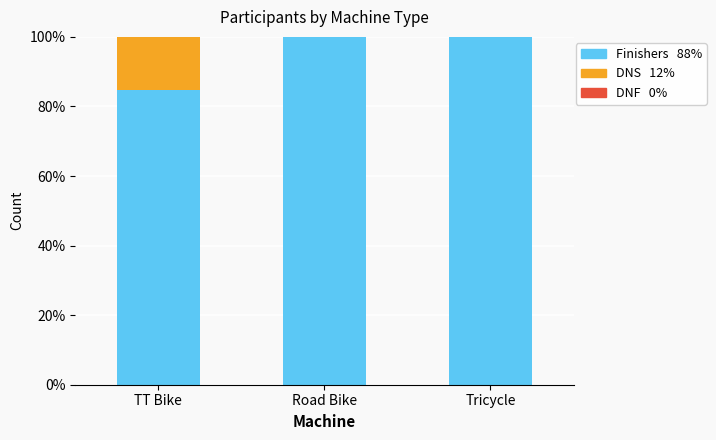

What is the total value across all series at TT Bike?

100.0